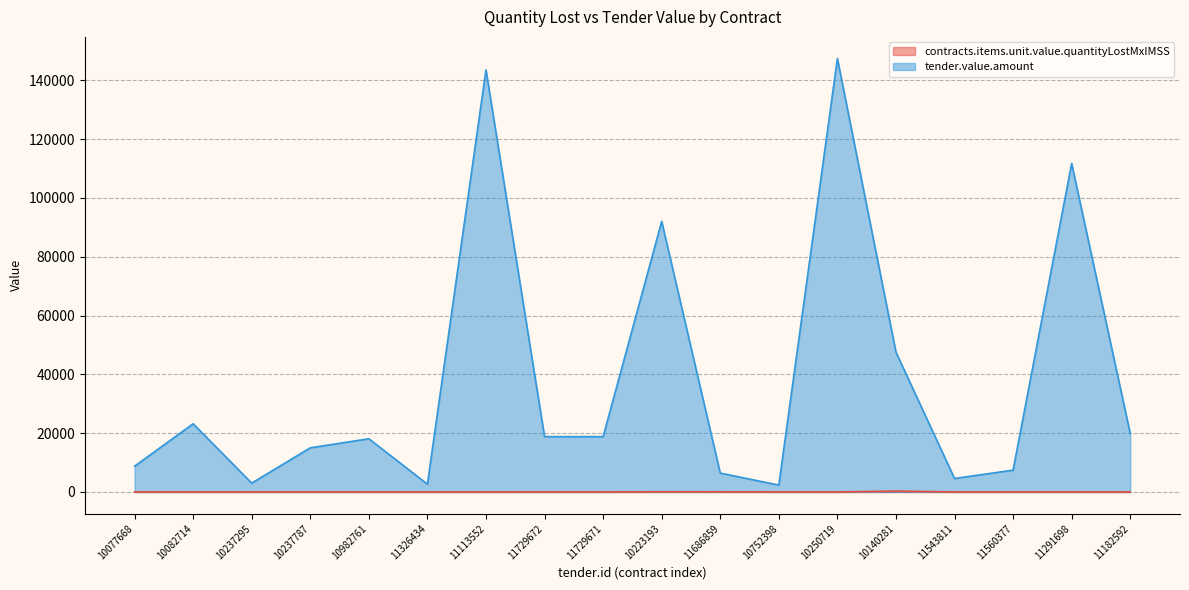

What is the difference between the maximum and minimum values in the contracts.items.unit.value.quantityLostMxIMSS series?

286.8